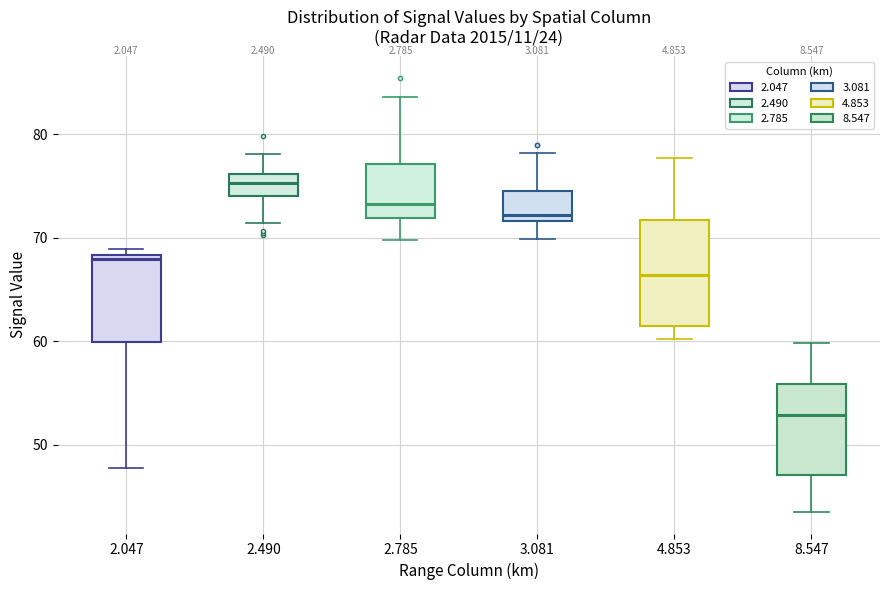

Reading left to right, read every box against the y-axis: the position of its median line, the range the box covers, and the ends of its whiskers. The values are not printed on the chart, so give them approximately, as read against the axis.

2.047: median 68 (just below the box's upper edge), box 60 to 68, whiskers 48 to 69
2.490: median 75, box 74 to 76, whiskers 71 to 78
2.785: median 73, box 72 to 77, whiskers 70 to 84
3.081: median 72 (just above the box's lower edge), box 72 to 74, whiskers 70 to 78
4.853: median 66, box 62 to 72, whiskers 60 to 78
8.547: median 53, box 47 to 56, whiskers 44 to 60